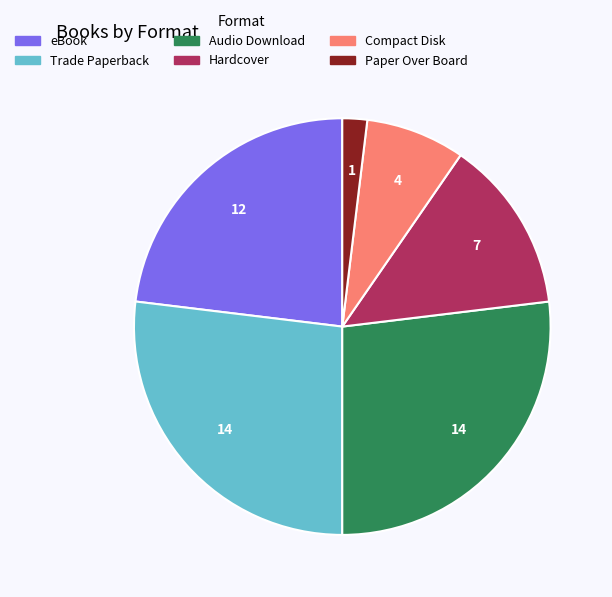

Which has a higher value, Hardcover or Paper Over Board?

Hardcover